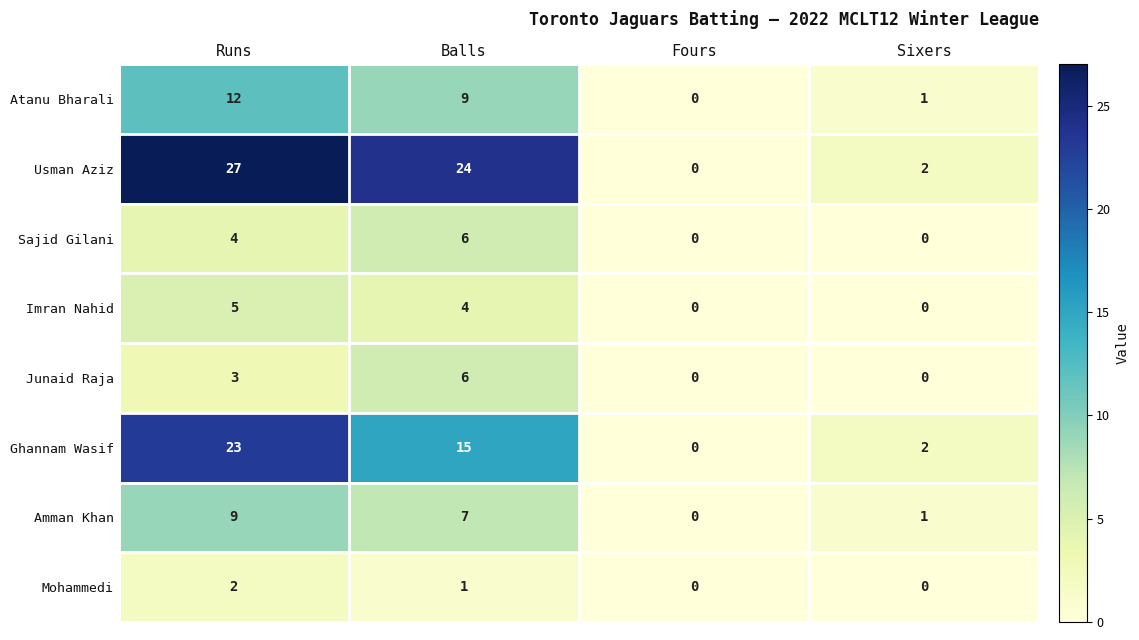

What is the sum of all Mohammedi values?

3